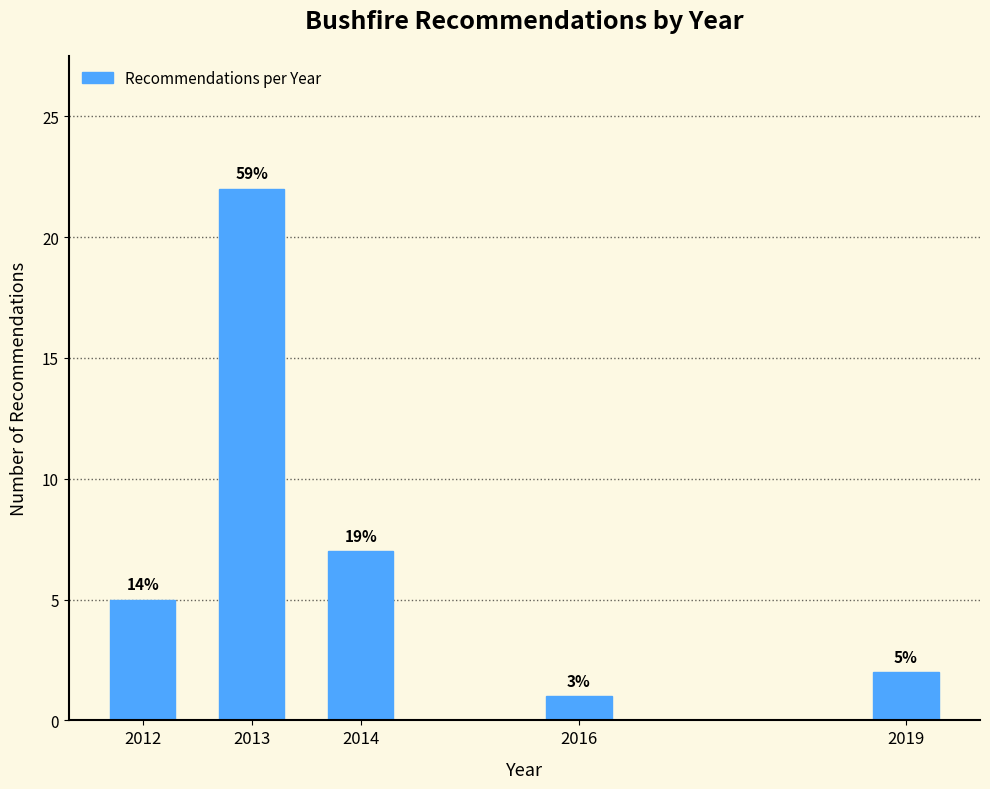

Does the chart contain any negative values?

No